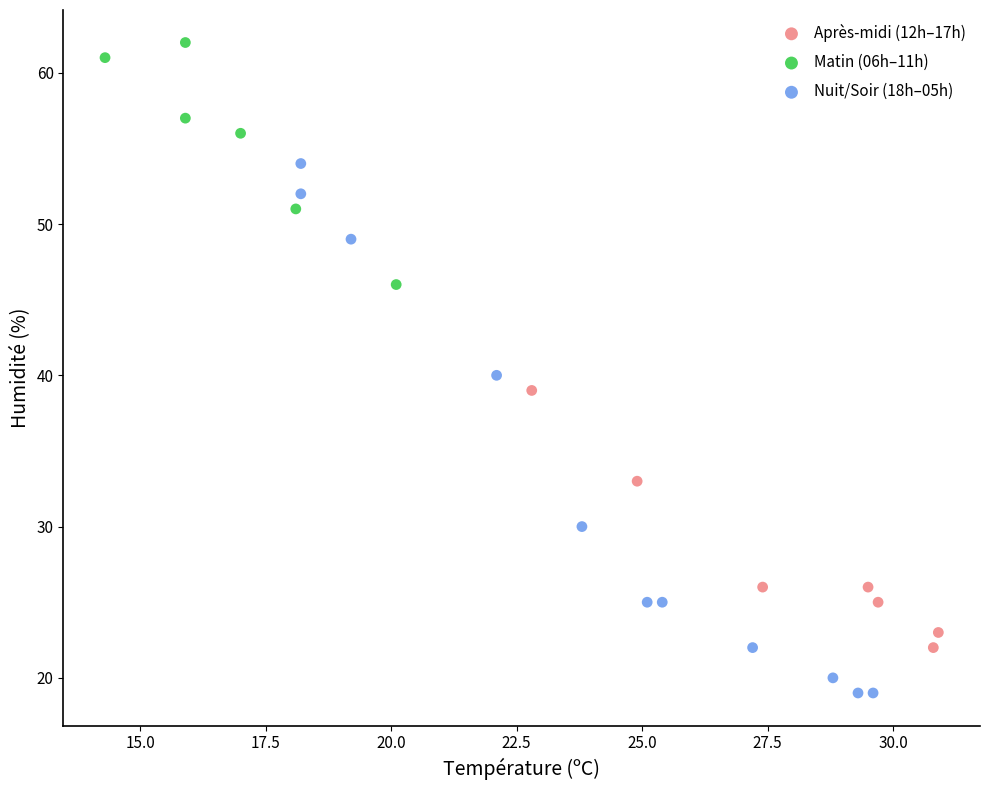

Which series reaches the maximum Y coordinate?

Matin (06h–11h)